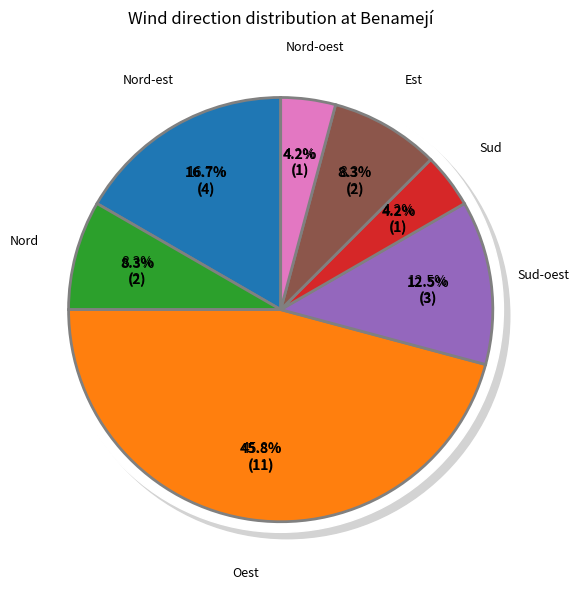

Which category has the smallest portion of the pie?

Sud